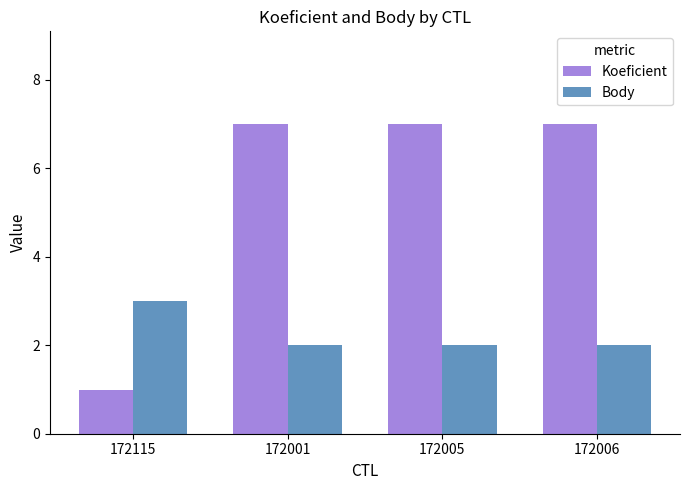

What is the sum of the Koeficient values at 172005 and 172001?

14